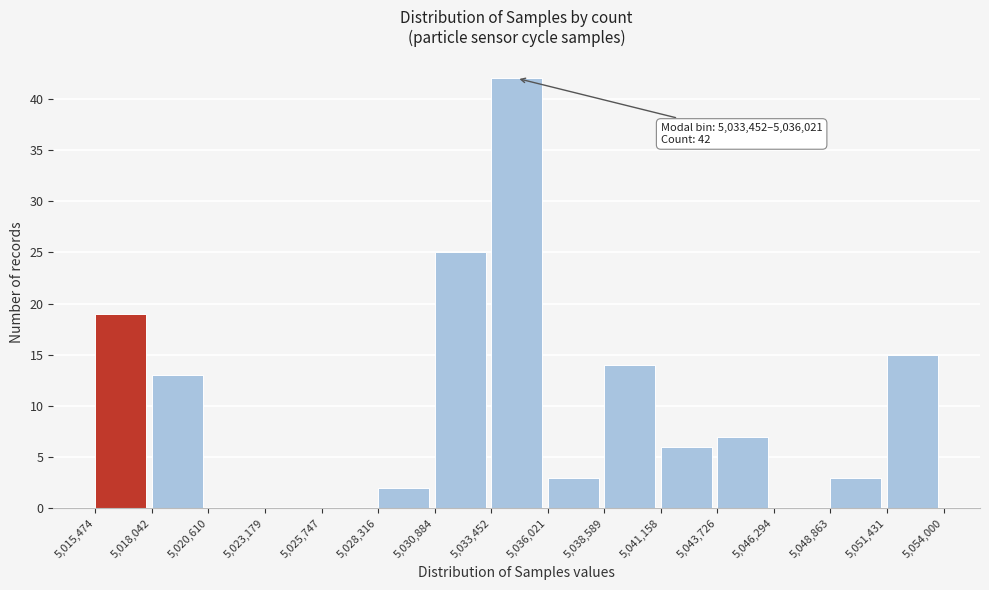

Which range on the x-axis has the tallest bar?

5,033,452 to 5,036,021